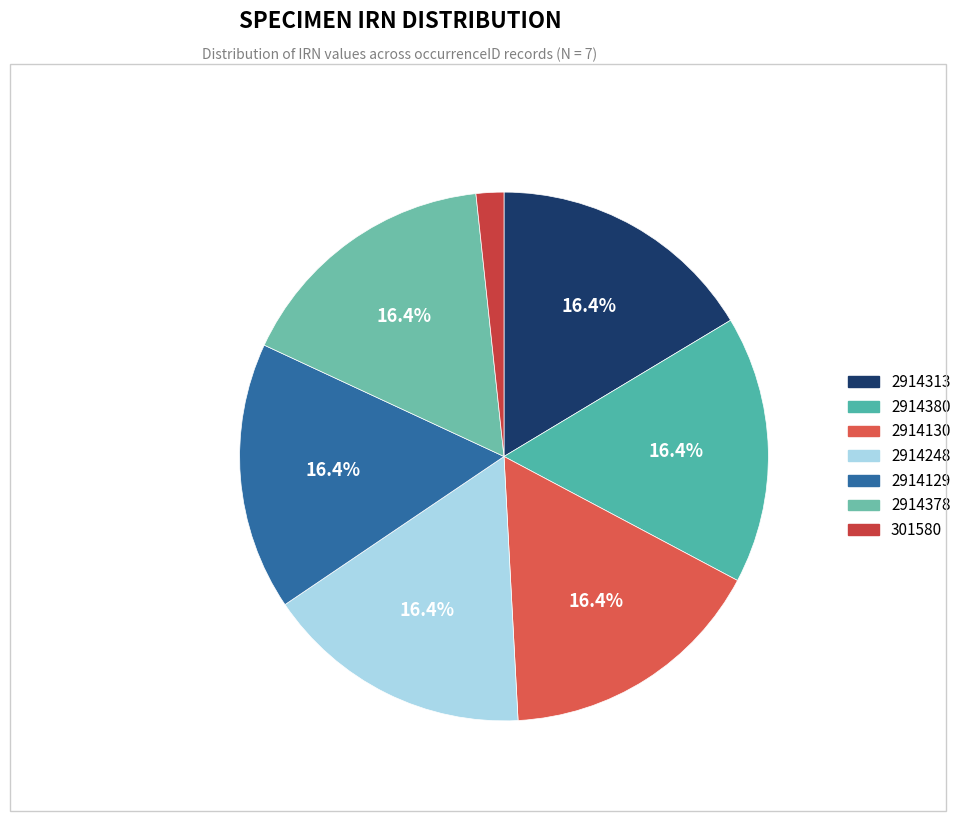

To the nearest percent, what is the average slice percentage?

14%